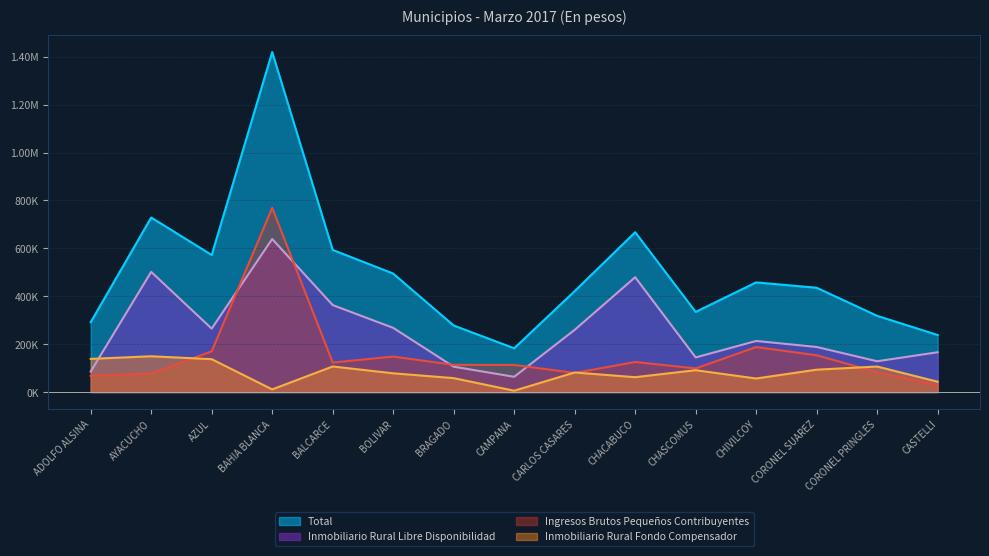

Reading right to left, what are all the values shown in this chart?

Total: CASTELLI=238358.2	CORONEL PRINGLES=318413.9	CORONEL SUAREZ=435687.3	CHIVILCOY=458081.0	CHASCOMUS=334867.9	CHACABUCO=667547.1	CARLOS CASARES=421594.7	CAMPANA=183000.2	BRAGADO=278028.7	BOLIVAR=494948.8	BALCARCE=593651.3	BAHIA BLANCA=1419765.7	AZUL=572521.7	AYACUCHO=728870.9	ADOLFO ALSINA=291909.3
Inmobiliario Rural Libre Disponibilidad: CASTELLI=166296.6	CORONEL PRINGLES=128729.3	CORONEL SUAREZ=188344.9	CHIVILCOY=213524.5	CHASCOMUS=144690.9	CHACABUCO=479714.9	CARLOS CASARES=259844.3	CAMPANA=63840.6	BRAGADO=106037.5	BOLIVAR=268194.5	BALCARCE=363300.9	BAHIA BLANCA=639261.7	AZUL=264997.5	AYACUCHO=501978.2	ADOLFO ALSINA=85808.4
Ingresos Brutos Pequeños Contribuyentes: CASTELLI=28753.5	CORONEL PRINGLES=82981.7	CORONEL SUAREZ=153757.0	CHIVILCOY=187857.5	CHASCOMUS=98806.5	CHACABUCO=125682.2	CARLOS CASARES=79863.0	CAMPANA=113434.8	BRAGADO=113748.9	BOLIVAR=148326.1	BALCARCE=123448.5	BAHIA BLANCA=769303.9	AZUL=170132.6	AYACUCHO=77354.5	ADOLFO ALSINA=67390.0
Inmobiliario Rural Fondo Compensador: CASTELLI=43308.2	CORONEL PRINGLES=106703.0	CORONEL SUAREZ=93585.5	CHIVILCOY=56699.0	CHASCOMUS=91370.5	CHACABUCO=62149.9	CARLOS CASARES=81887.4	CAMPANA=5724.9	BRAGADO=58242.2	BOLIVAR=78428.2	BALCARCE=106901.9	BAHIA BLANCA=11200.2	AZUL=137391.6	AYACUCHO=149538.3	ADOLFO ALSINA=138710.9